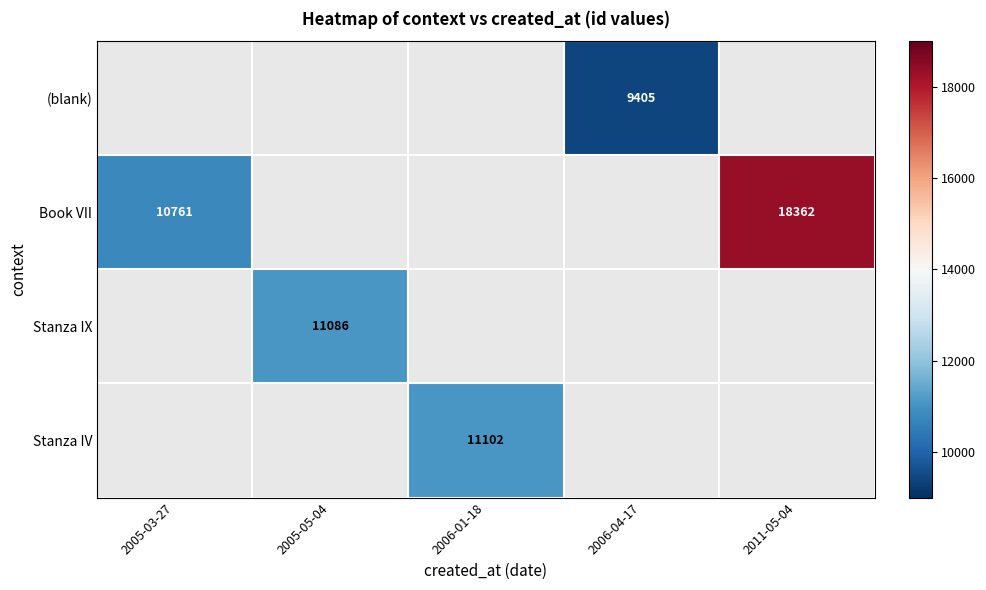

Is it true that Stanza IV equals 11102 at 2006-01-18?

True